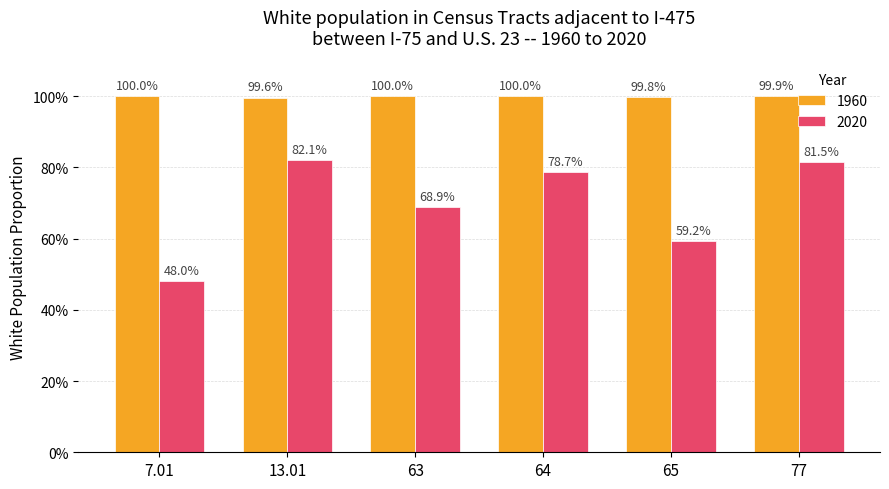

Are the bars grouped side by side (vs. stacked)?

Yes